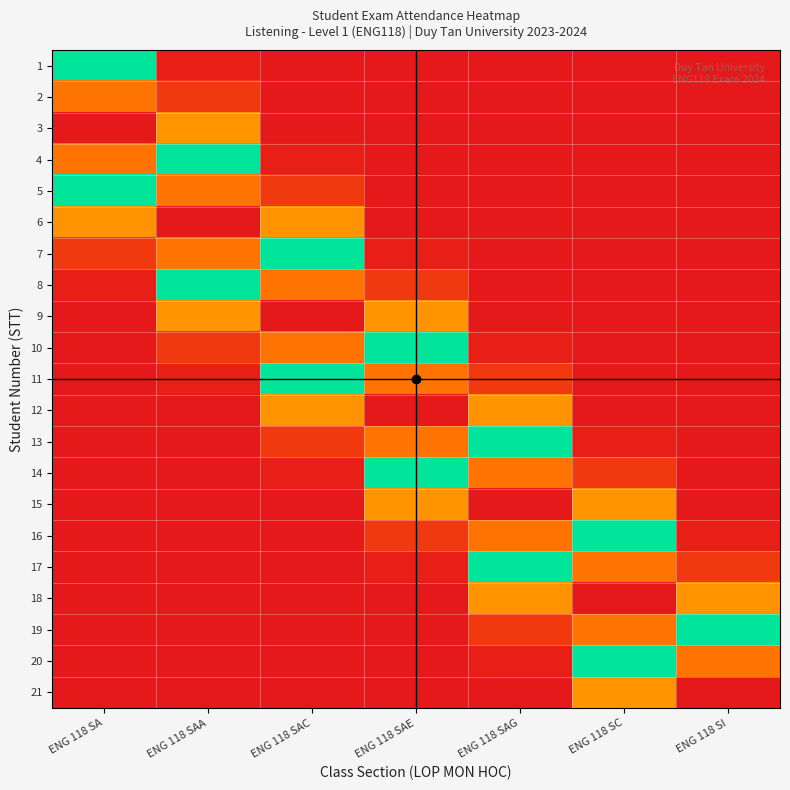

Between ENG 118 SAG and ENG 118 SA, which is larger?

ENG 118 SA